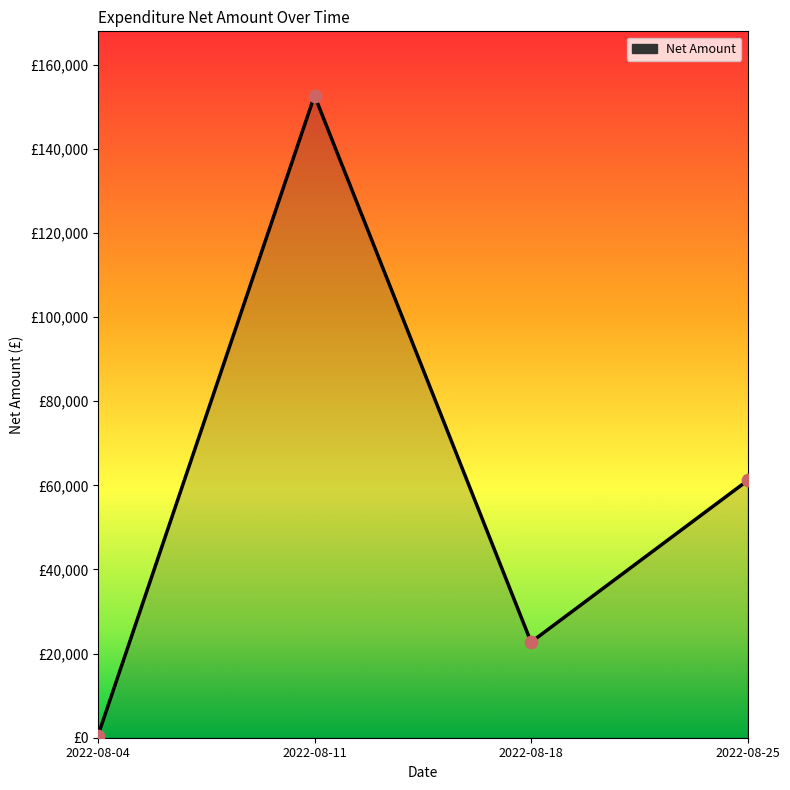

What is the change in value from 2022-08-04 to 2022-08-25?

+60641.6